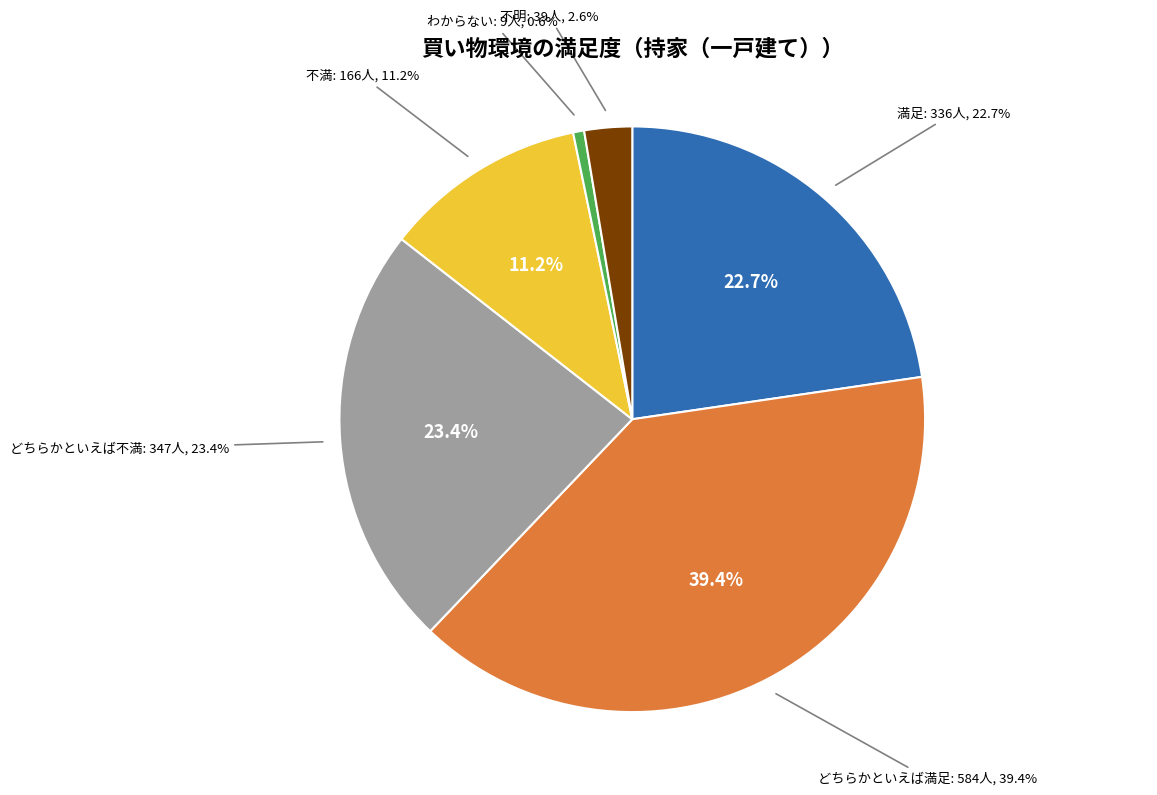

Between 不満 and どちらかといえば不満, which is larger?

どちらかといえば不満